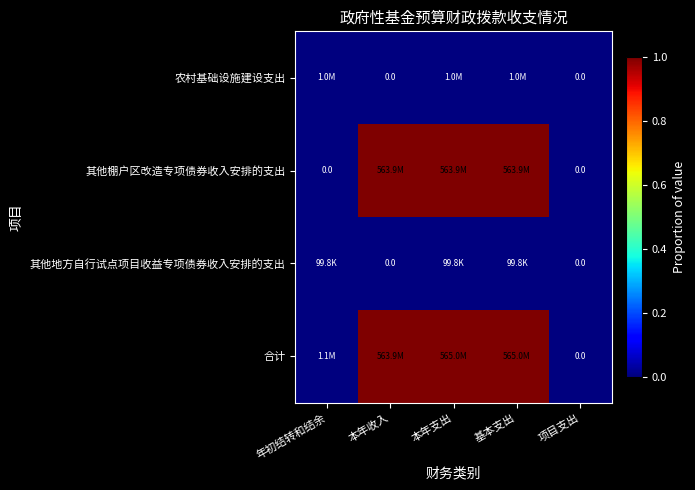

Rank the series by their maximum value, from highest to lowest.

合计, 其他棚户区改造专项债券收入安排的支出, 农村基础设施建设支出, 其他地方自行试点项目收益专项债券收入安排的支出